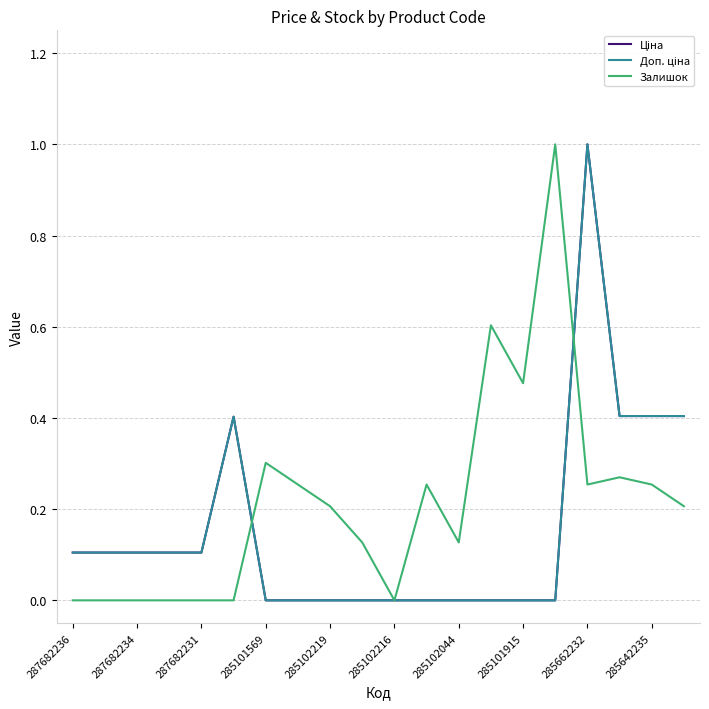

Does the chart have visible grid lines?

Yes